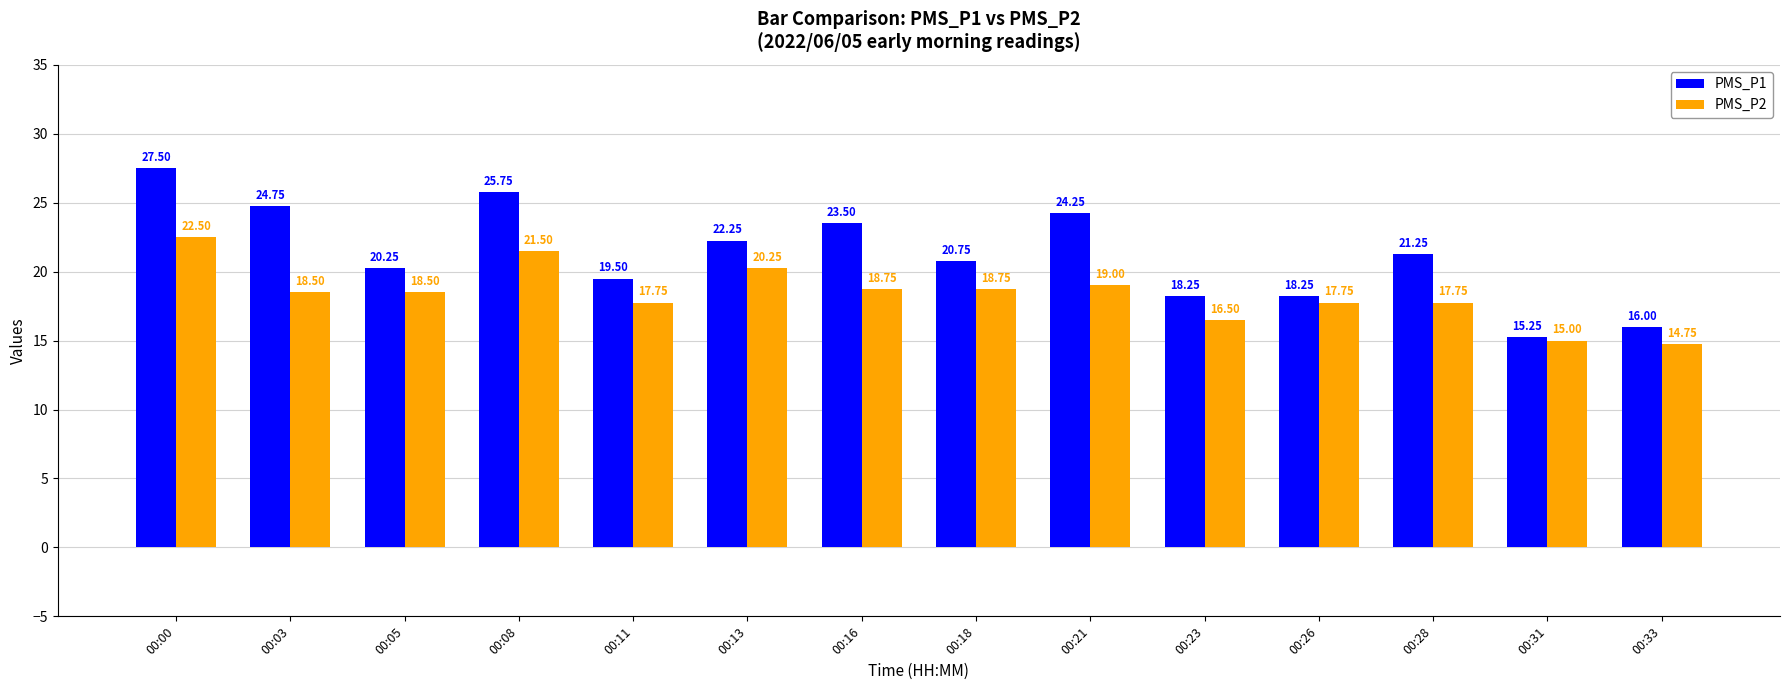

Which series has the largest total across all categories?

PMS_P1